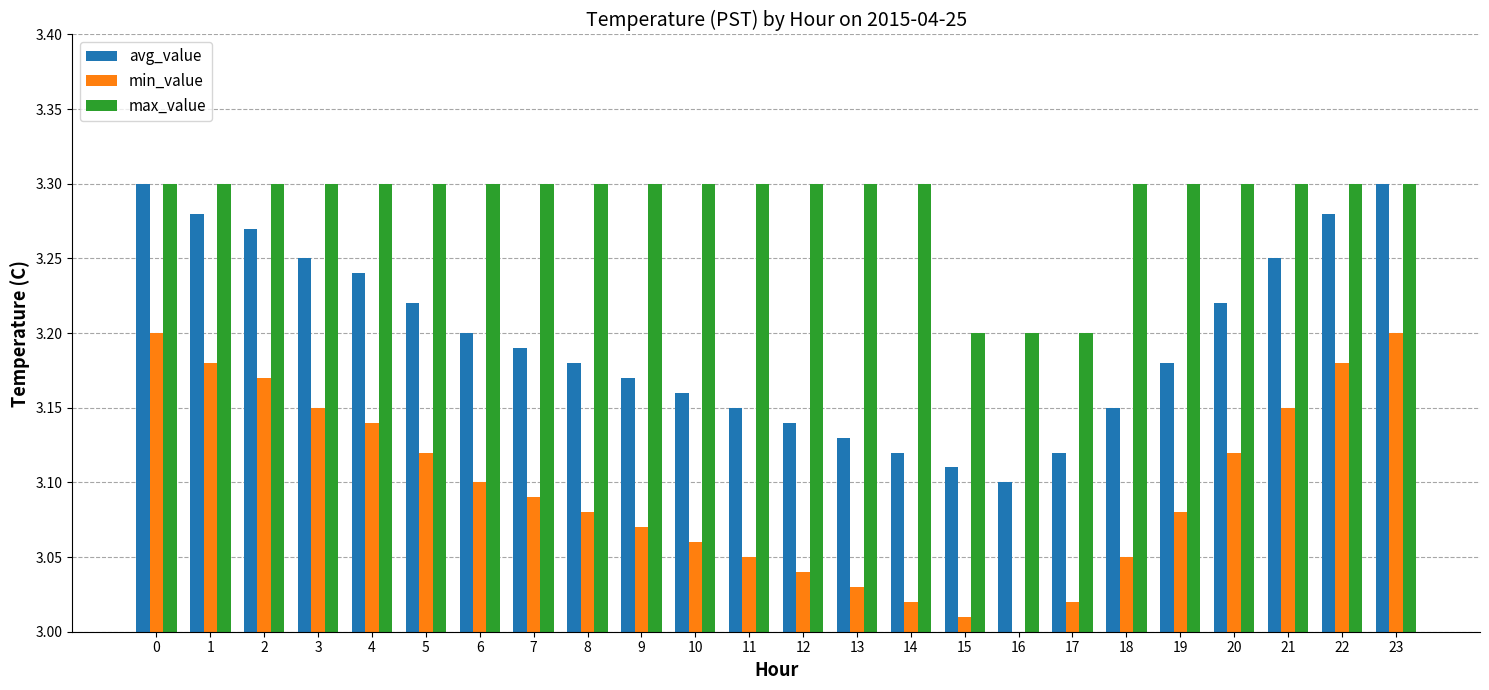

At 12, list the series in order from largest to smallest.

max_value, avg_value, min_value